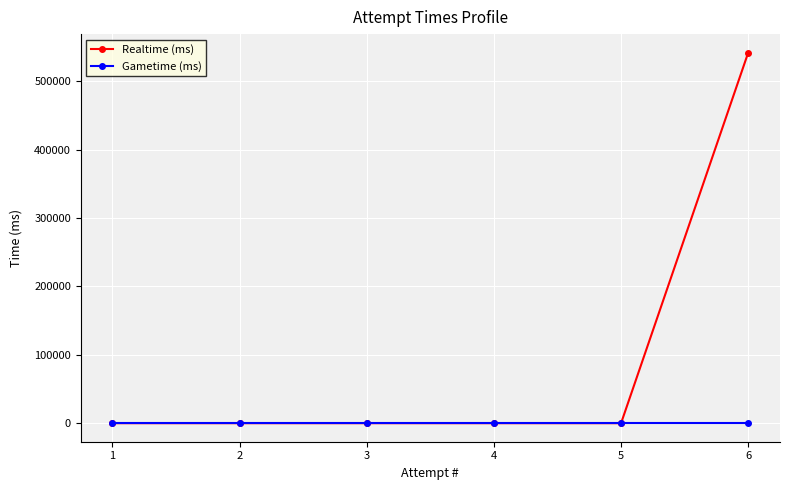

Rank the series by their average value, from highest to lowest.

Realtime (ms), Gametime (ms)